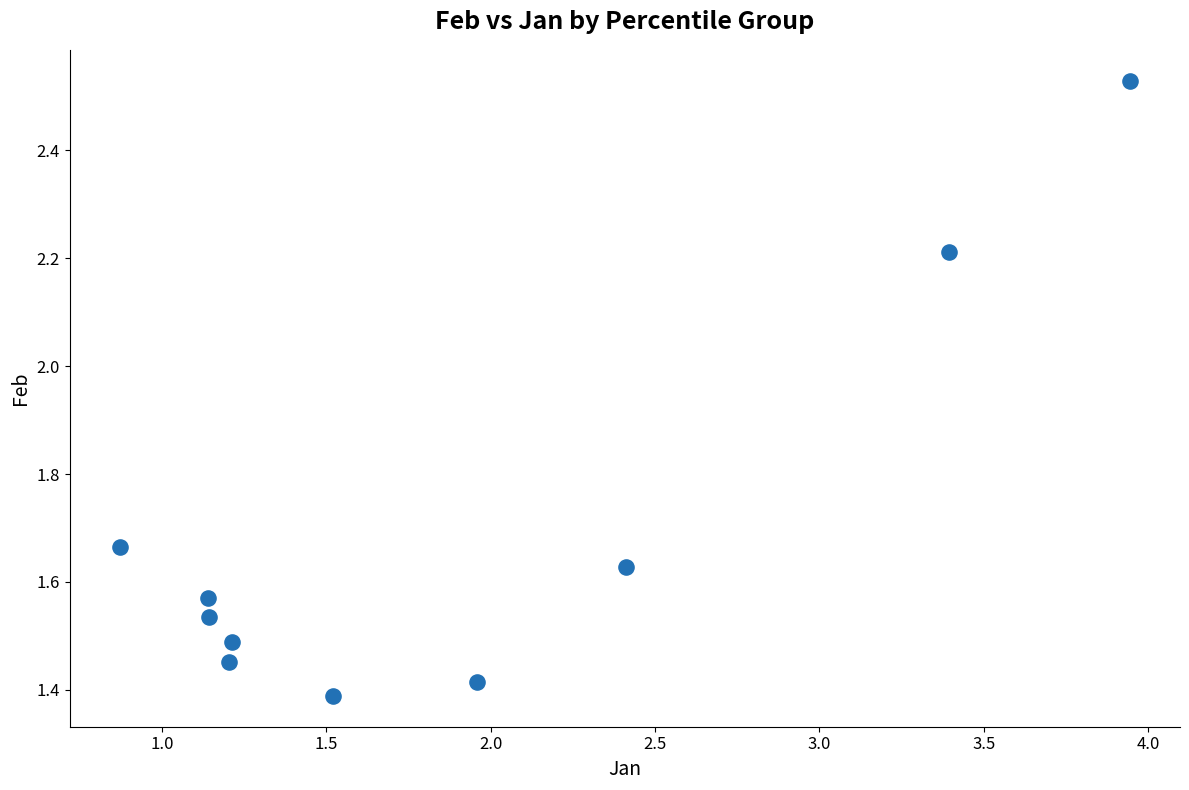

What is the range of X values (max minus min)?

3.1